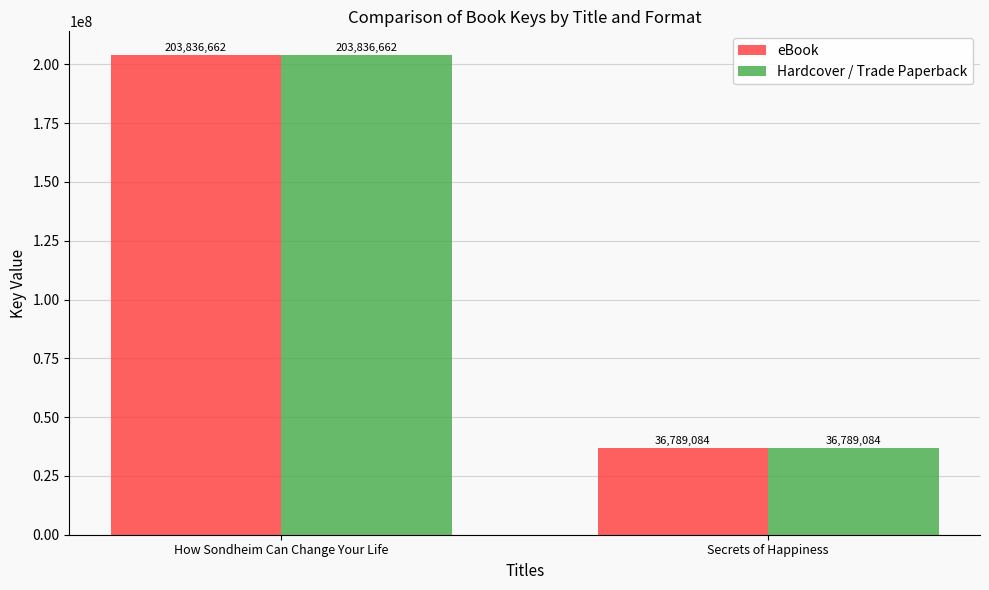

True or false: eBook has a value of 136575008 at How Sondheim Can Change Your Life.

False